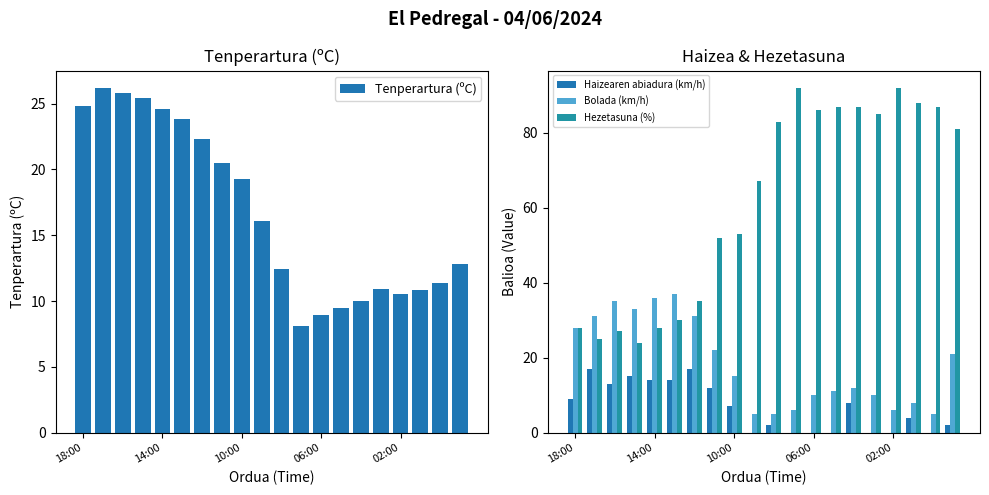

Is it true that Bolada (km/h) equals 21.0 at 19?

True